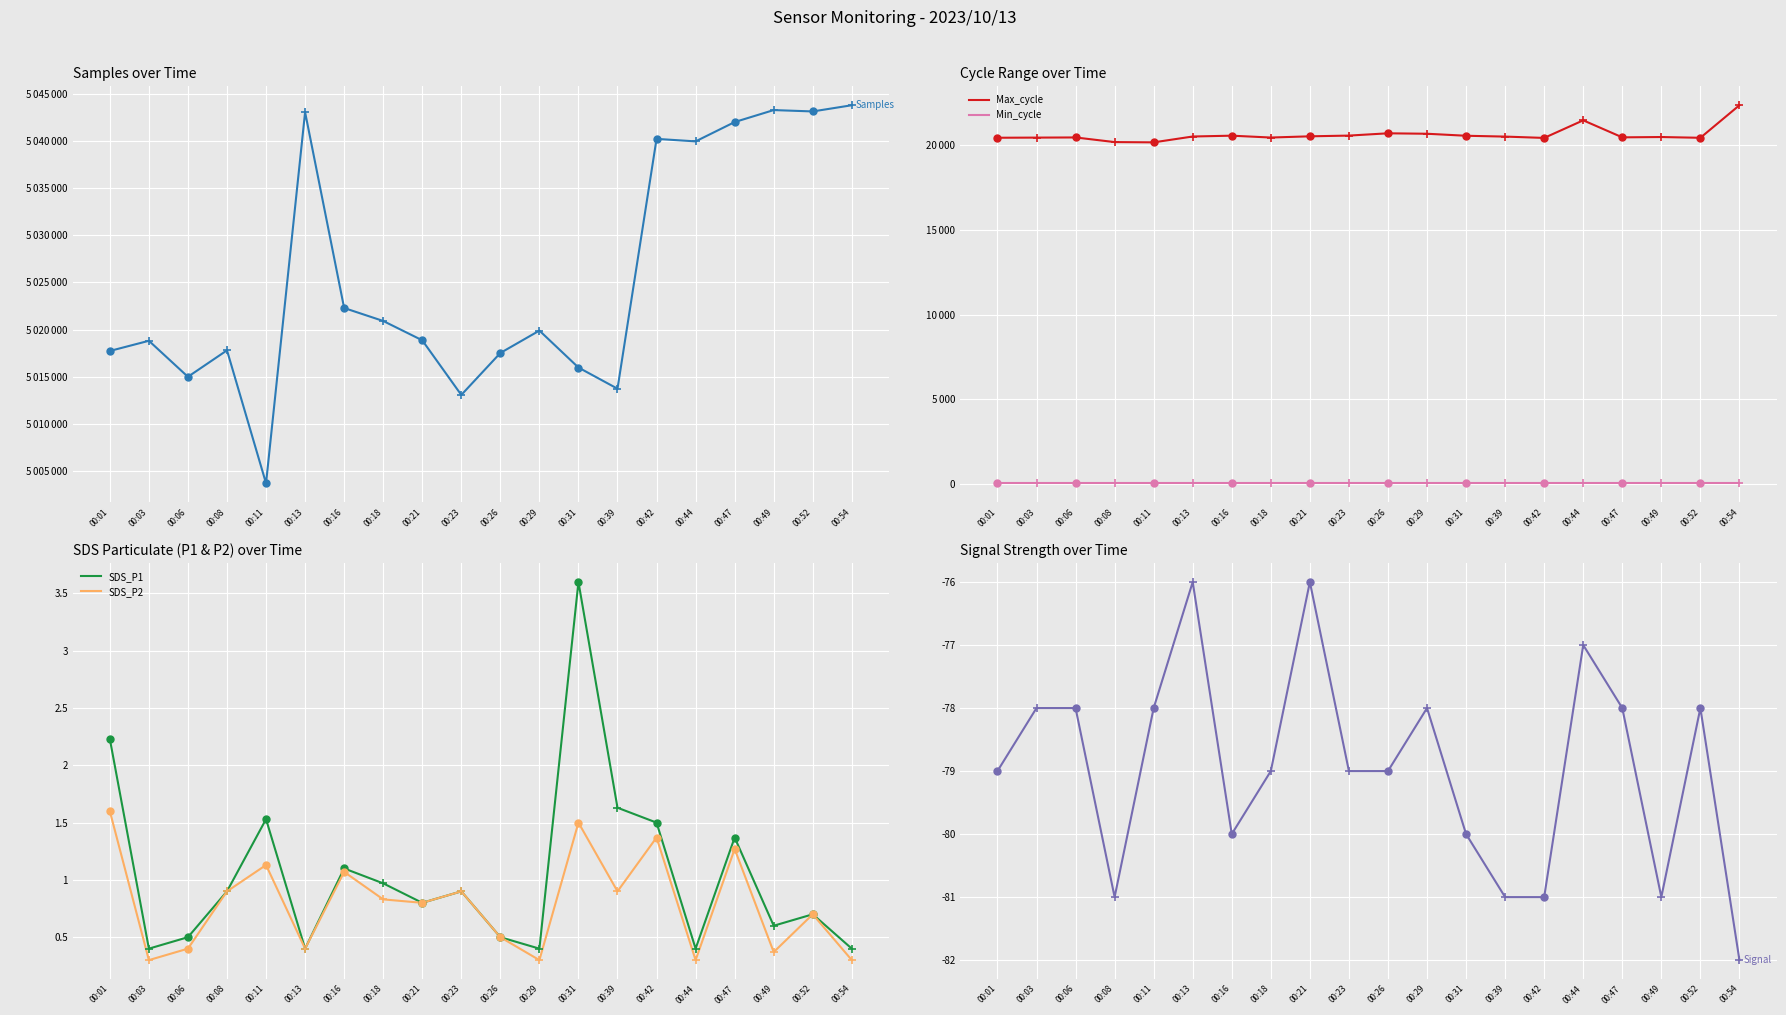

Which series contains the lowest Y value?

Signal